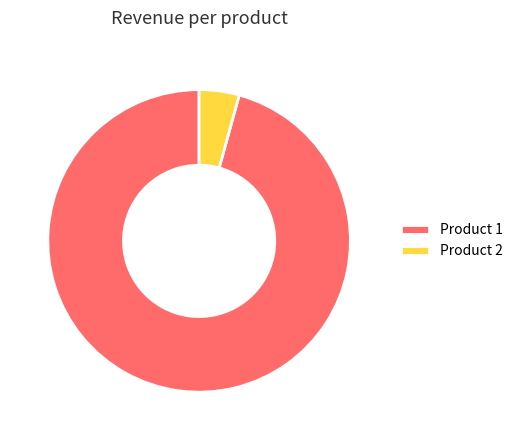

What is the largest slice in the pie chart?

Product 1